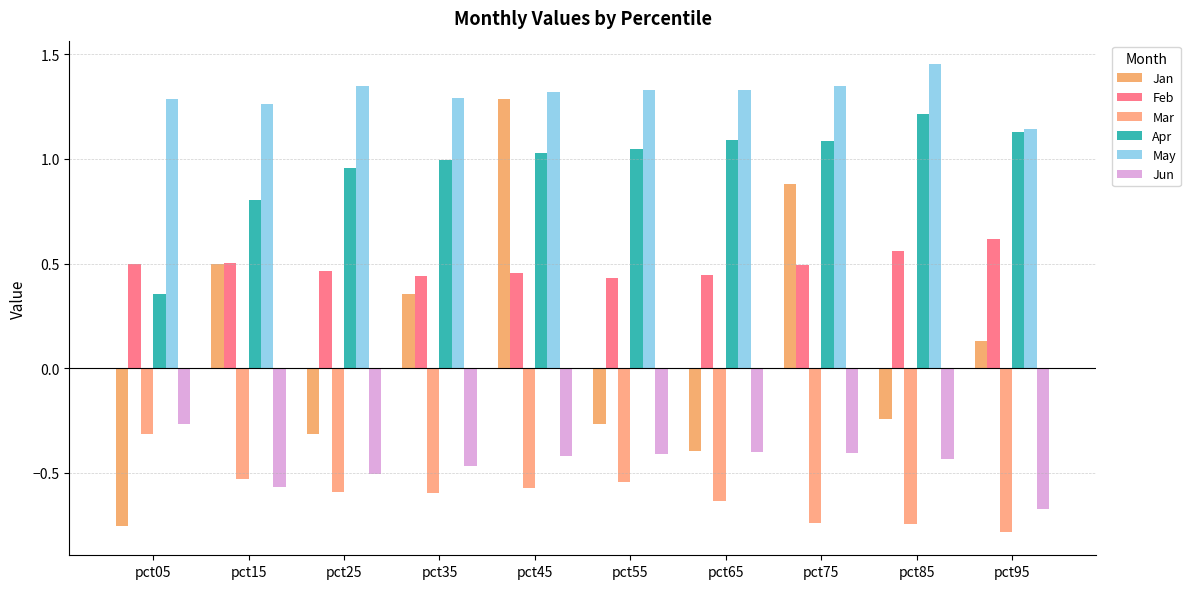

Reading left to right, list all the values displayed in this chart.

Jan: pct05=-0.8	pct15=0.5	pct25=-0.3	pct35=0.4	pct45=1.3	pct55=-0.3	pct65=-0.4	pct75=0.9	pct85=-0.2	pct95=0.1
Feb: pct05=0.5	pct15=0.5	pct25=0.5	pct35=0.4	pct45=0.5	pct55=0.4	pct65=0.4	pct75=0.5	pct85=0.6	pct95=0.6
Mar: pct05=-0.3	pct15=-0.5	pct25=-0.6	pct35=-0.6	pct45=-0.6	pct55=-0.5	pct65=-0.6	pct75=-0.7	pct85=-0.7	pct95=-0.8
Apr: pct05=0.4	pct15=0.8	pct25=1.0	pct35=1.0	pct45=1.0	pct55=1.0	pct65=1.1	pct75=1.1	pct85=1.2	pct95=1.1
May: pct05=1.3	pct15=1.3	pct25=1.3	pct35=1.3	pct45=1.3	pct55=1.3	pct65=1.3	pct75=1.3	pct85=1.5	pct95=1.1
Jun: pct05=-0.3	pct15=-0.6	pct25=-0.5	pct35=-0.5	pct45=-0.4	pct55=-0.4	pct65=-0.4	pct75=-0.4	pct85=-0.4	pct95=-0.7